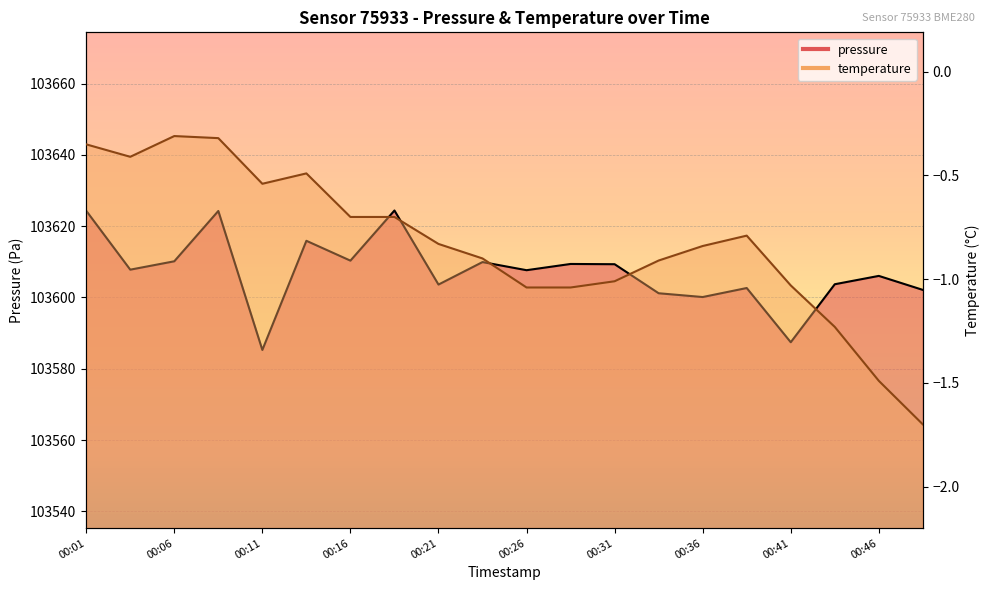

Does the chart display data point markers on the line(s)?

No